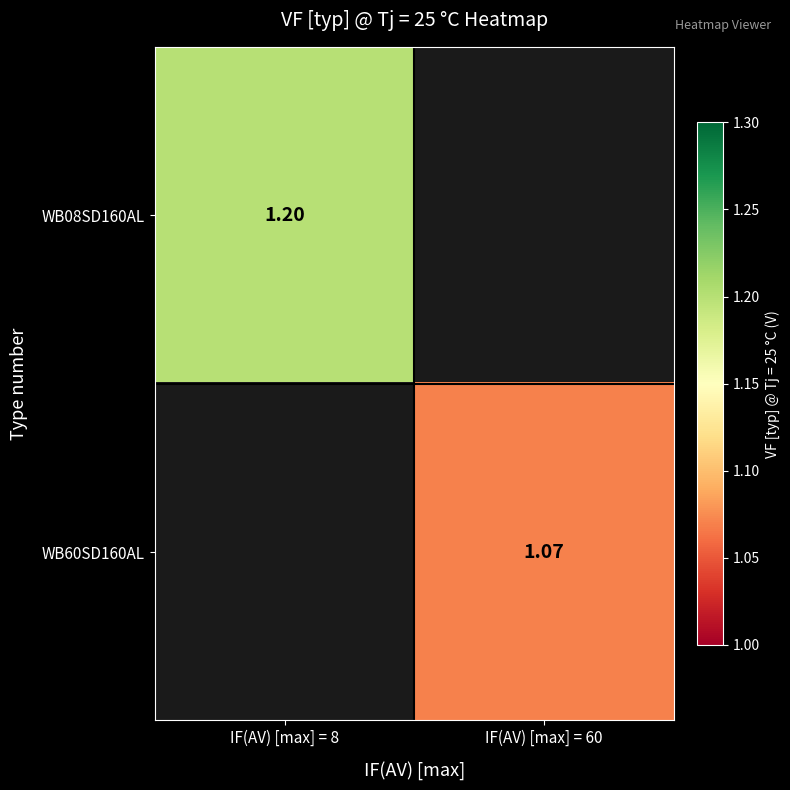

At how many categories does at least one series exceed 1?

2